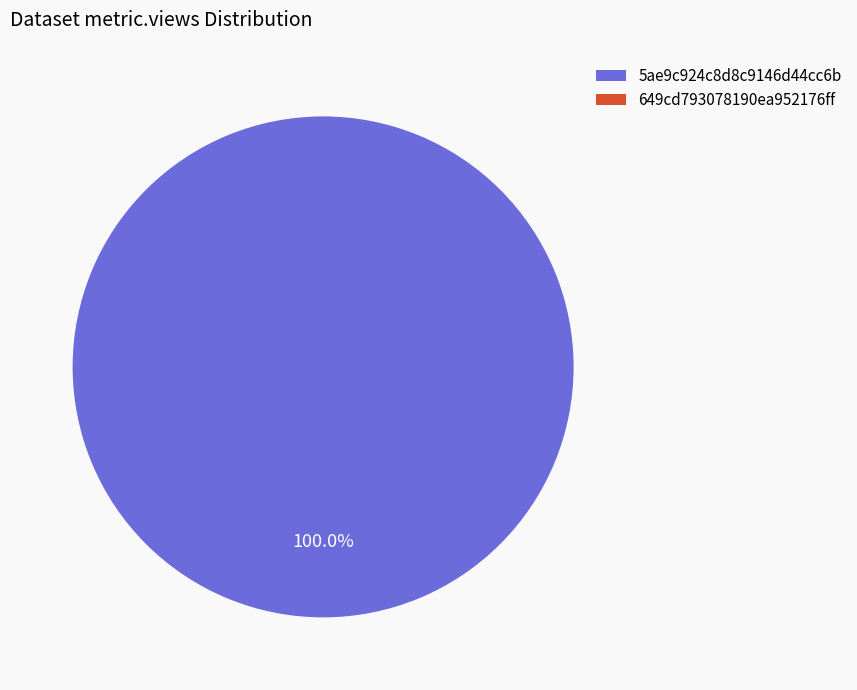

Rank the categories by value from lowest to highest.

649cd793078190ea952176ff, 5ae9c924c8d8c9146d44cc6b